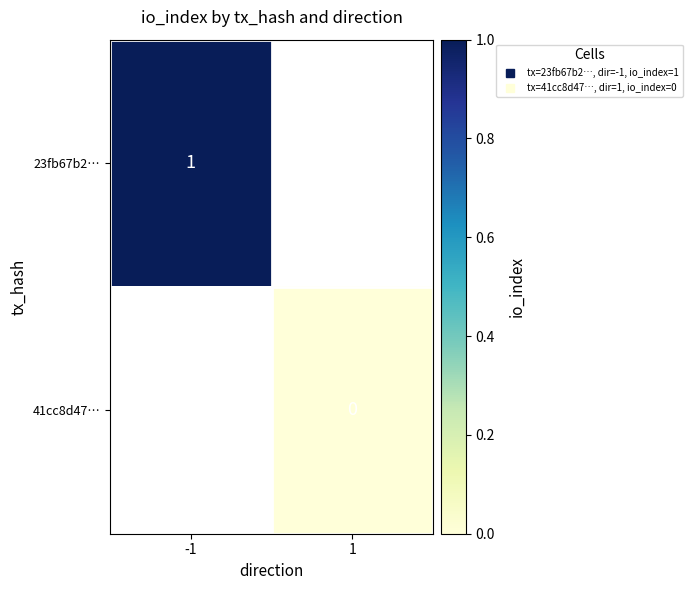

What is the greatest value displayed?

1.0